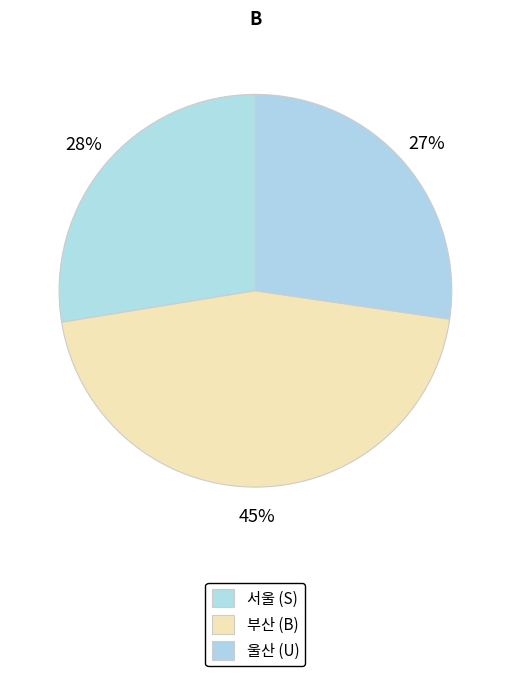

How many slices are in this pie chart?

3